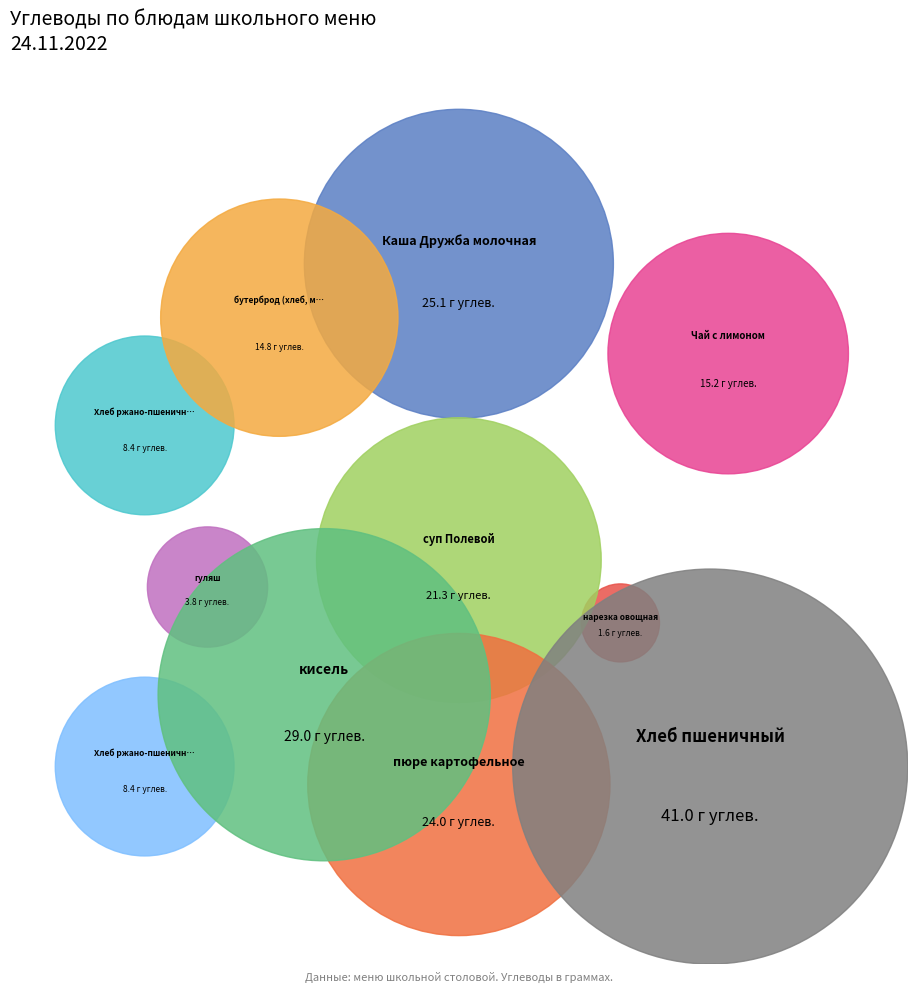

Which category has the smallest portion of the pie?

нарезка овощная